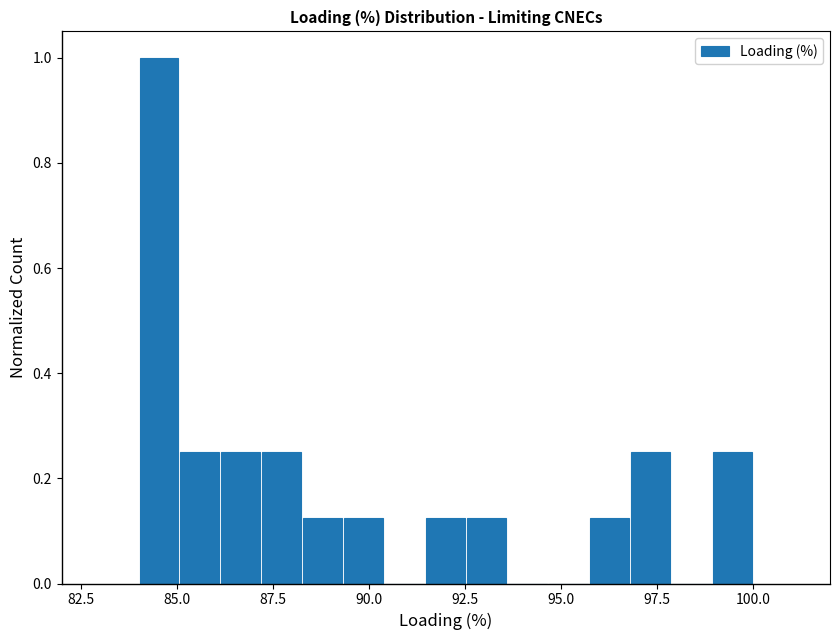

Around what value on the x-axis is the tallest bar? Give the approximate position of its centre, as read against the axis.

84.5